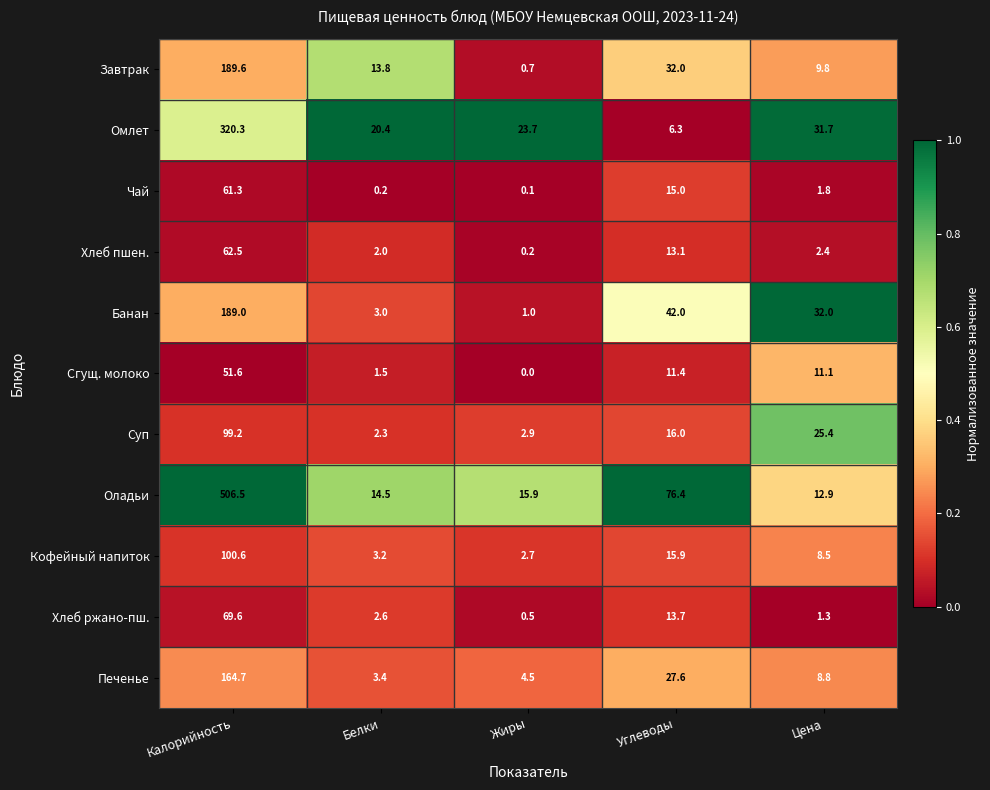

What is the difference between the maximum and minimum values in the Омлет series?

314.0